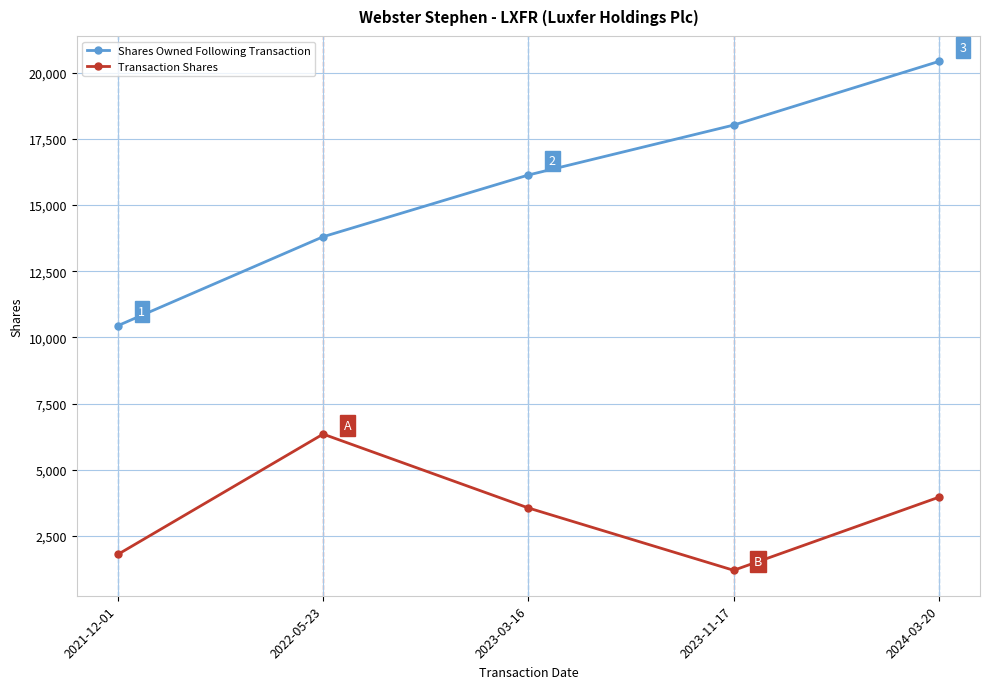

At which label is Shares Owned Following Transaction closest to 15437?

2023-03-16